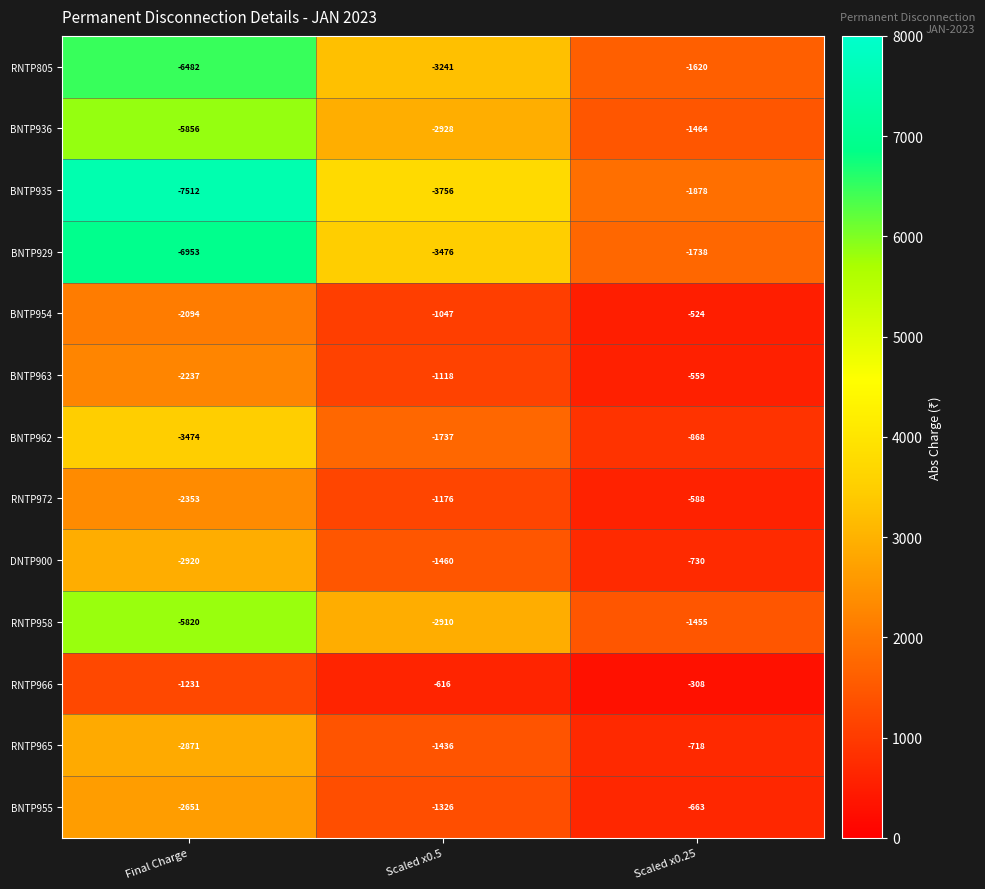

What is the total value across all series at Final Charge?

-52454